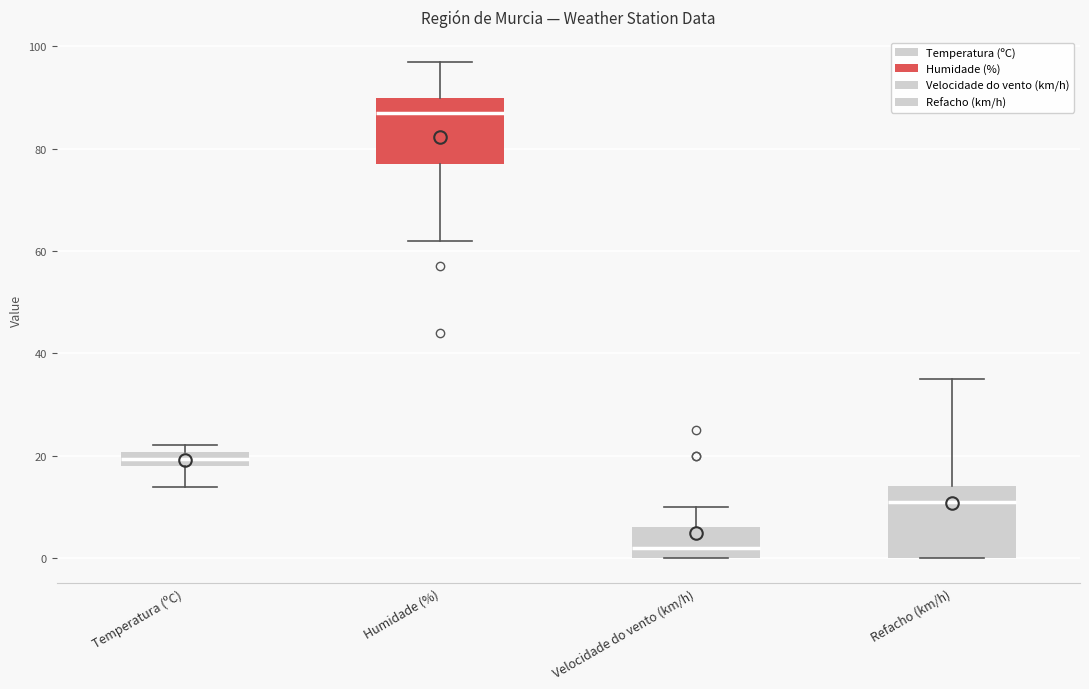

Which box's median line is the lowest?

Velocidade do vento (km/h)